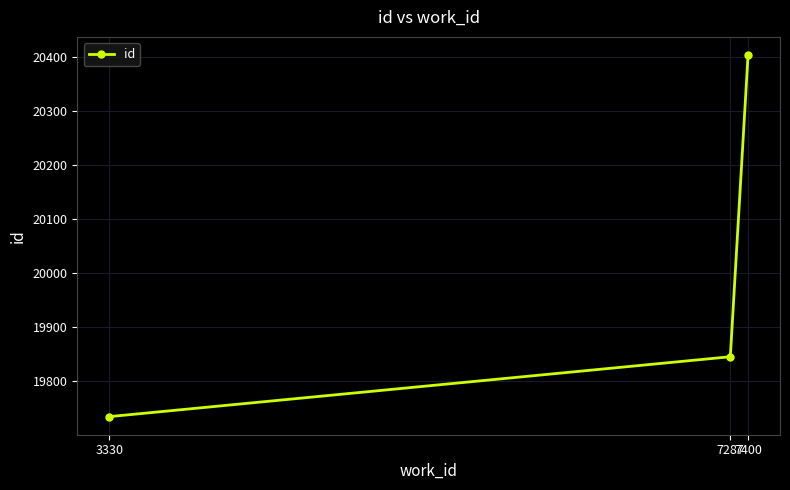

Reading left to right, list all the values displayed in this chart.

19734	19845	20404